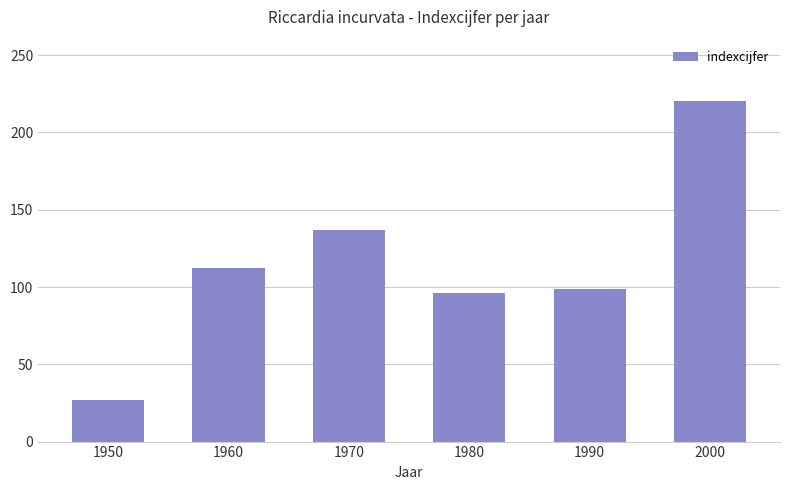

List the labels in order of value, smallest first.

1950, 1980, 1990, 1960, 1970, 2000